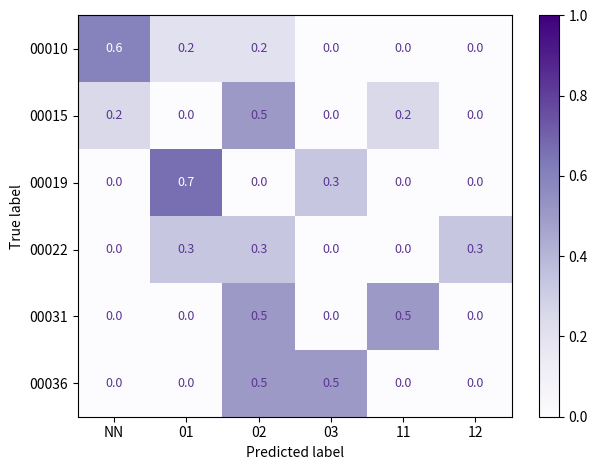

At which label does 00010 reach its peak?

NN